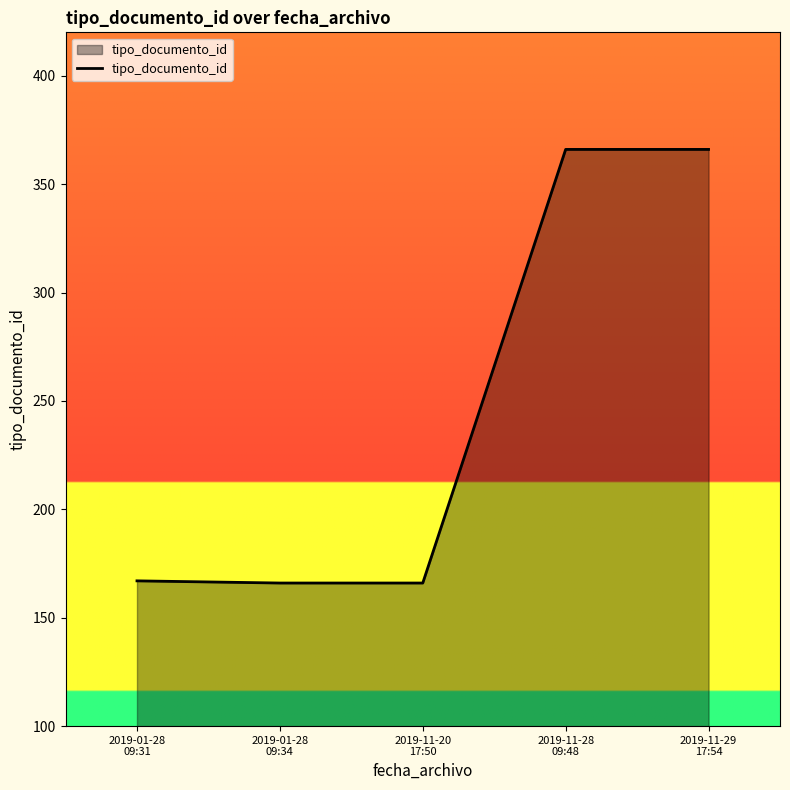

How many series are shown in this chart?

1